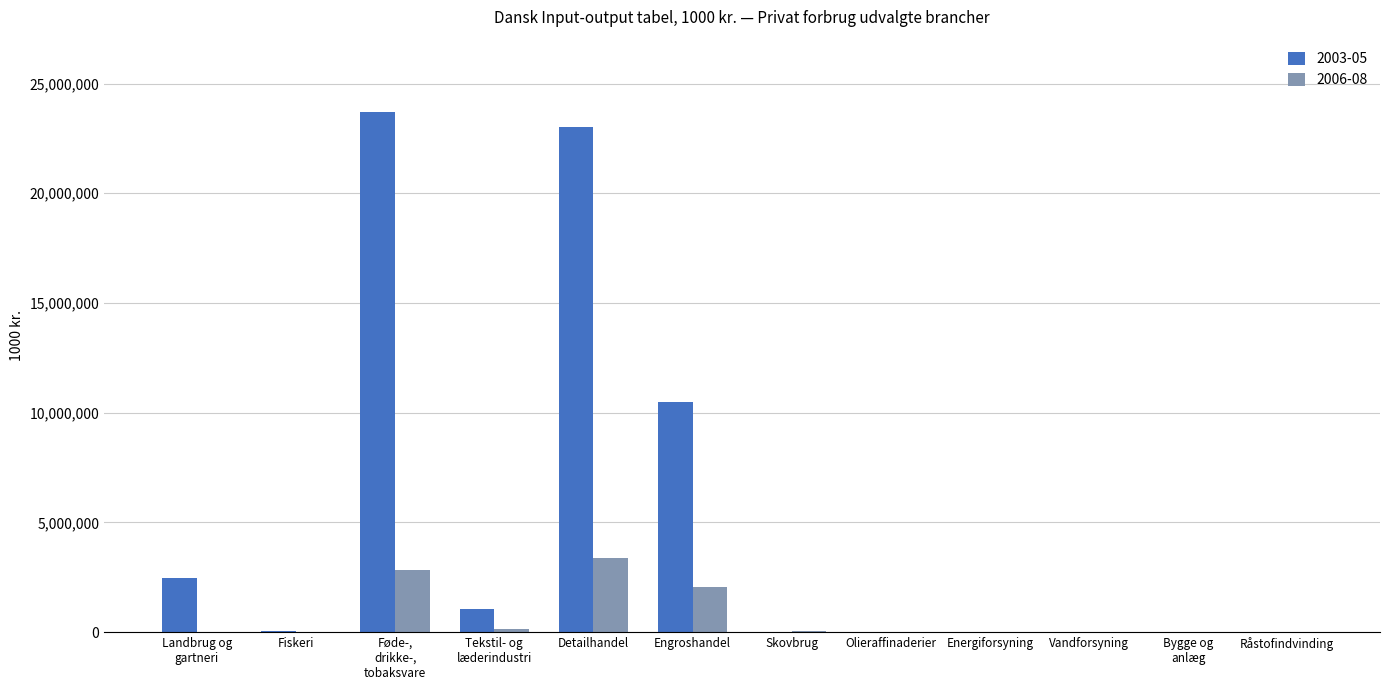

What is the highest value of the 2006-08 series?

3381189.0